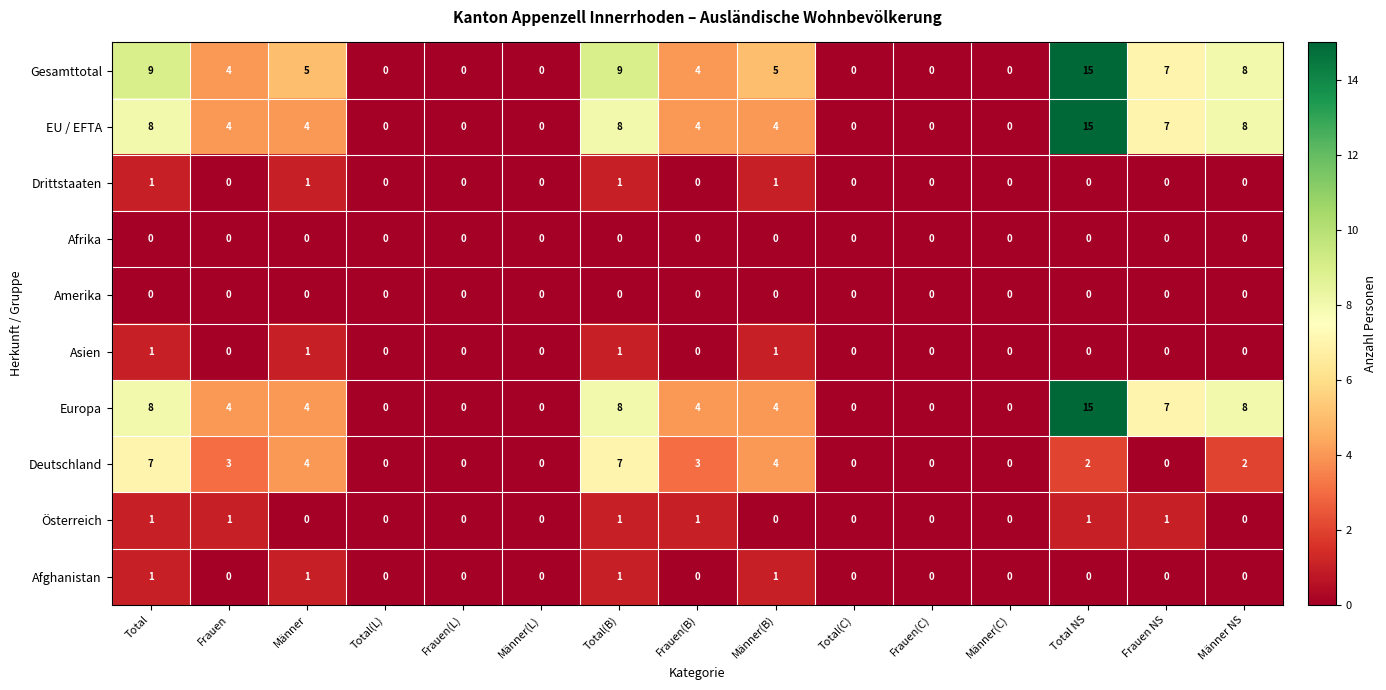

Between Total and Frauen(B), which series saw the biggest shift?

Gesamttotal